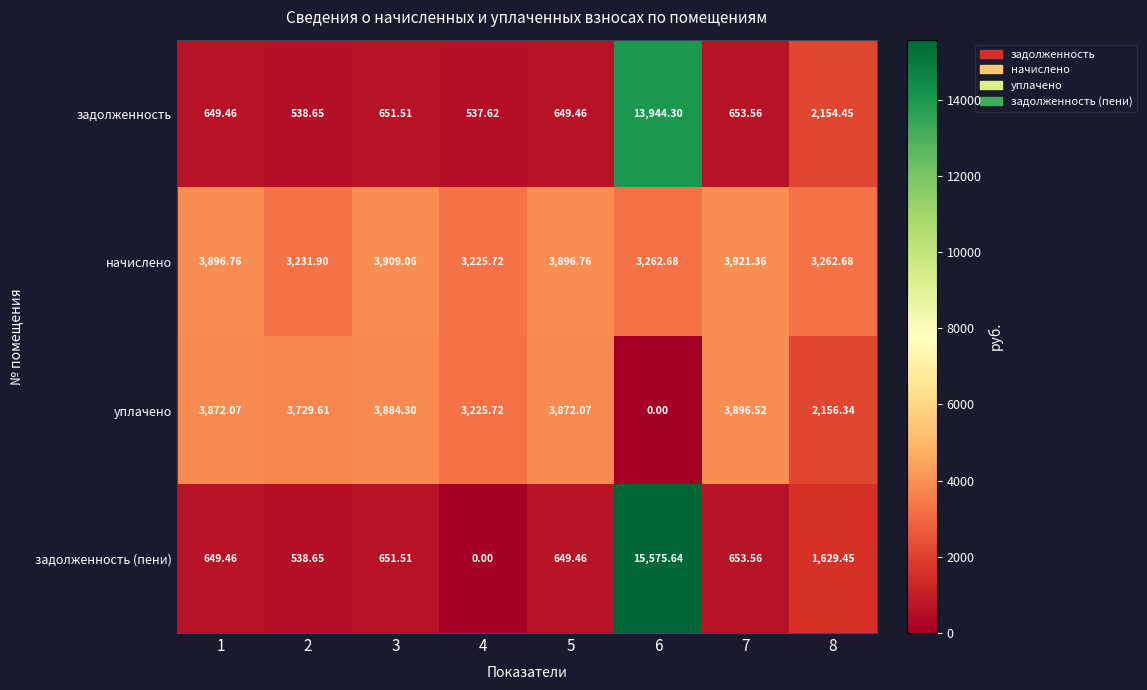

At which category does the chart reach its peak across all series?

6